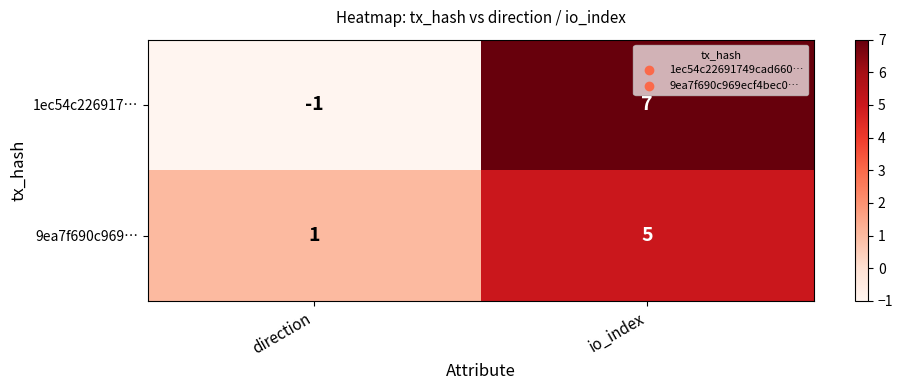

Rank the series at direction from highest to lowest value.

9ea7f690c969…, 1ec54c226917…